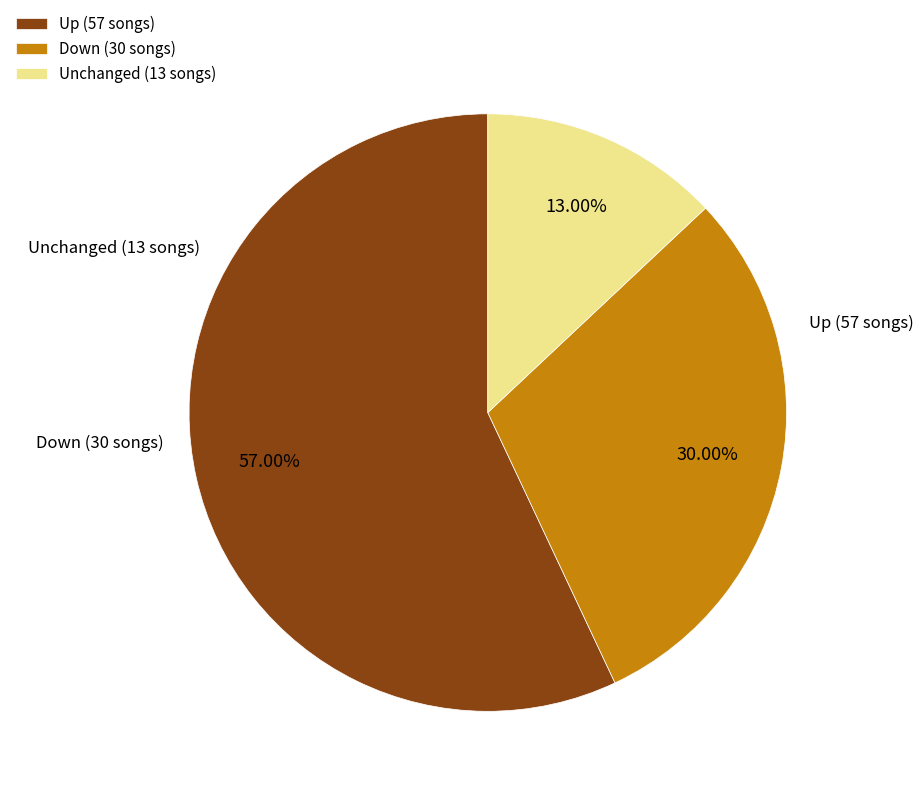

Does Up (57 songs) represent more than half of the total?

Yes